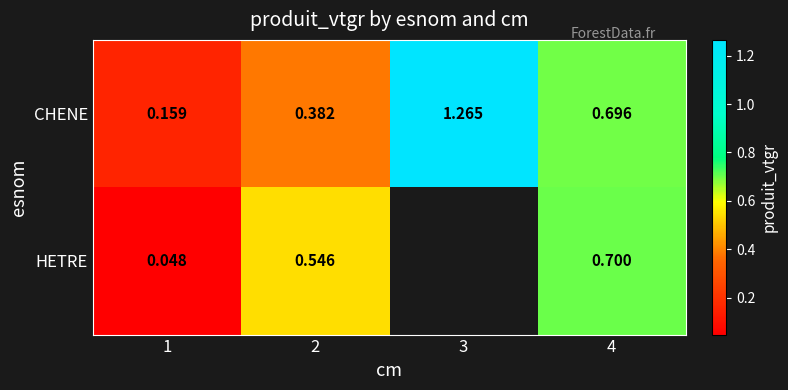

Between 1 and 2, which series saw the biggest shift?

HETRE